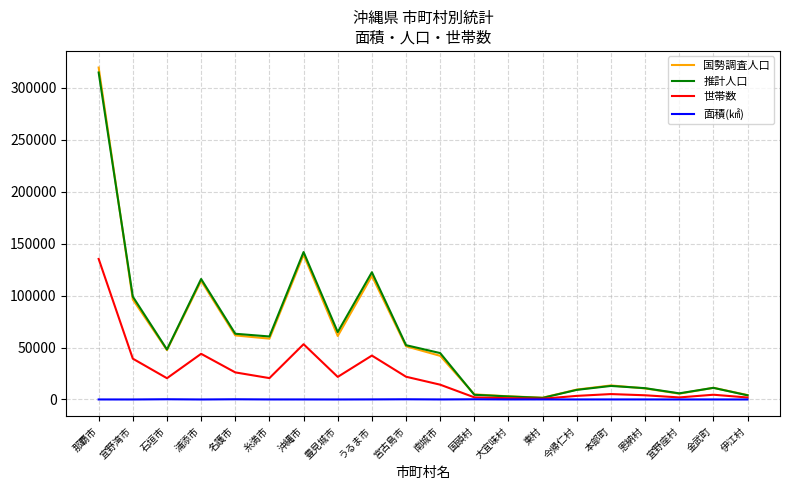

The 推計人口 series shows 44654.0 at 南城市. True or false?

True